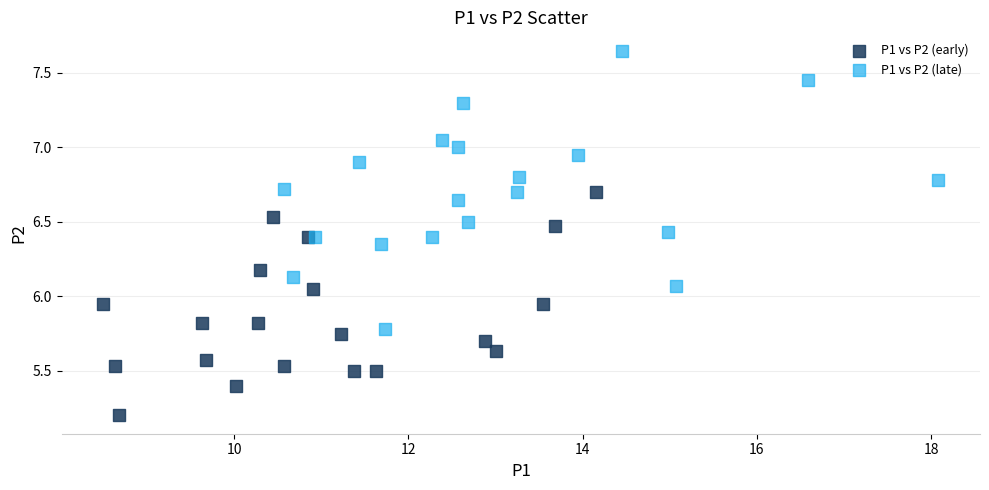

Which series has the largest Y range (max minus min)?

P1 vs P2 (late)